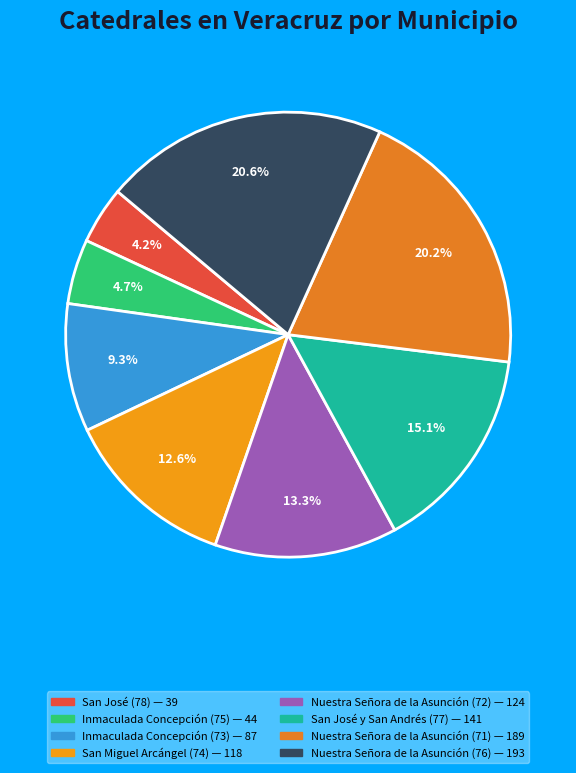

The San José (78) slice represents 10% of the pie. True or false?

False